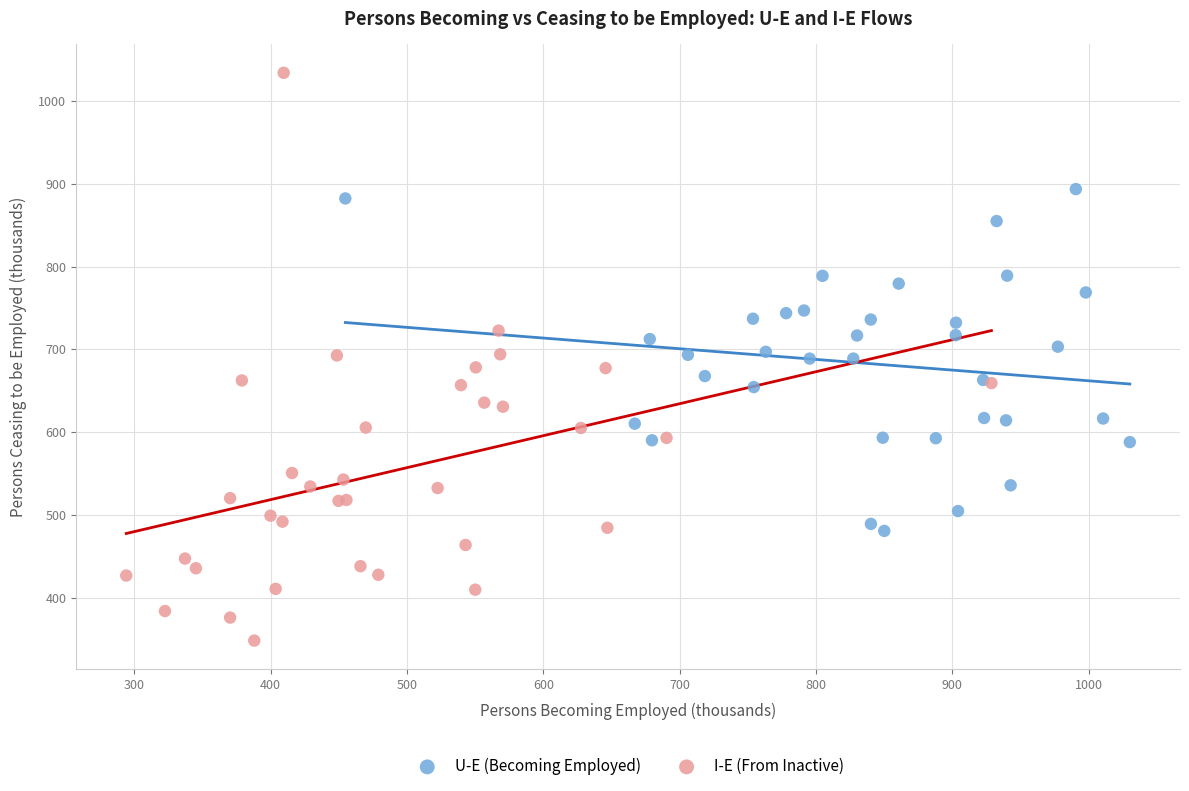

What are all the series names shown in the legend?

U-E (Becoming Employed), I-E (From Inactive)